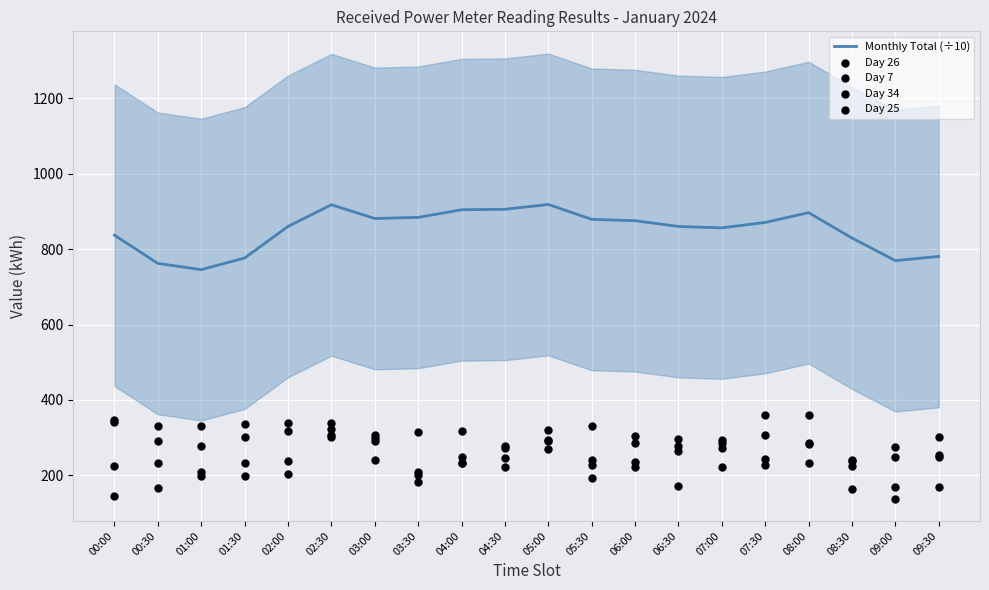

Which series contains the lowest Y value?

Day 26